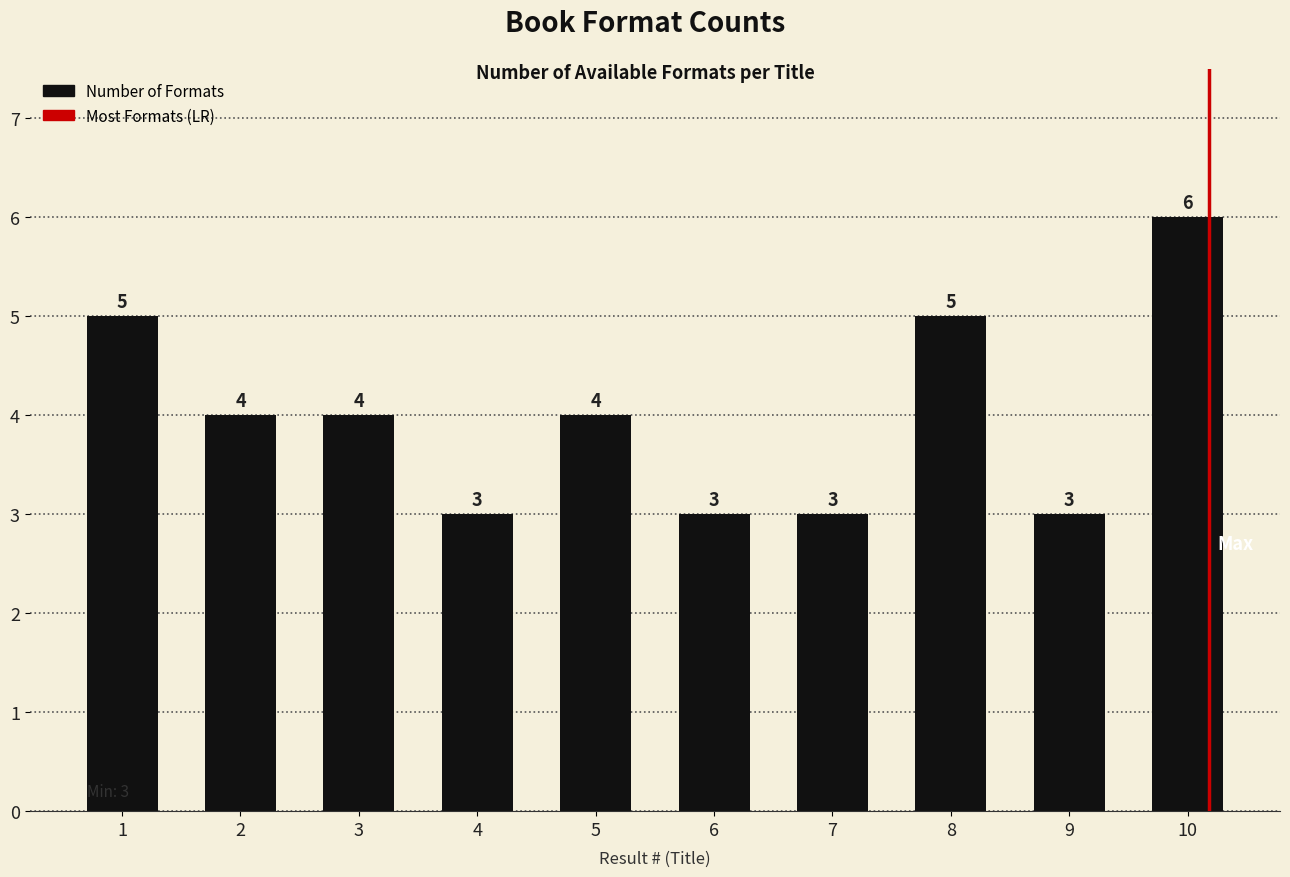

Rank the categories by value from lowest to highest.

4, 6, 7, 9, 2, 3, 5, 1, 8, 10